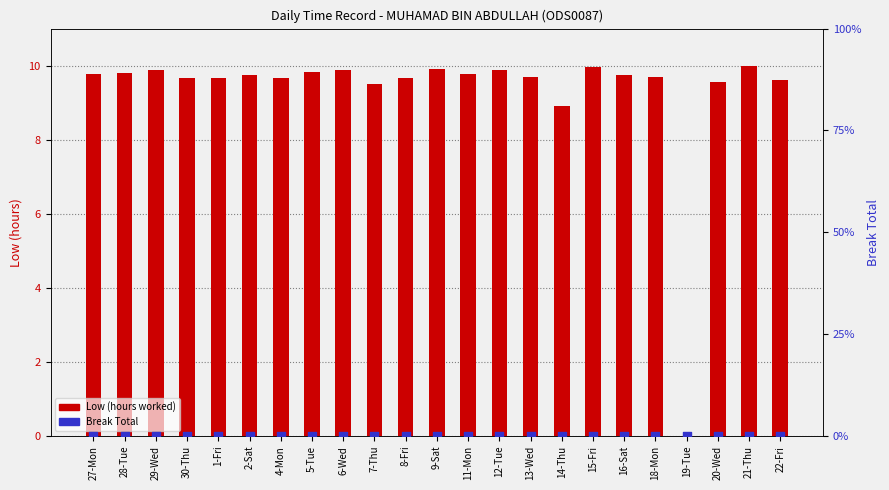

What are all the series names shown in the legend?

Low (hours worked), Break Total